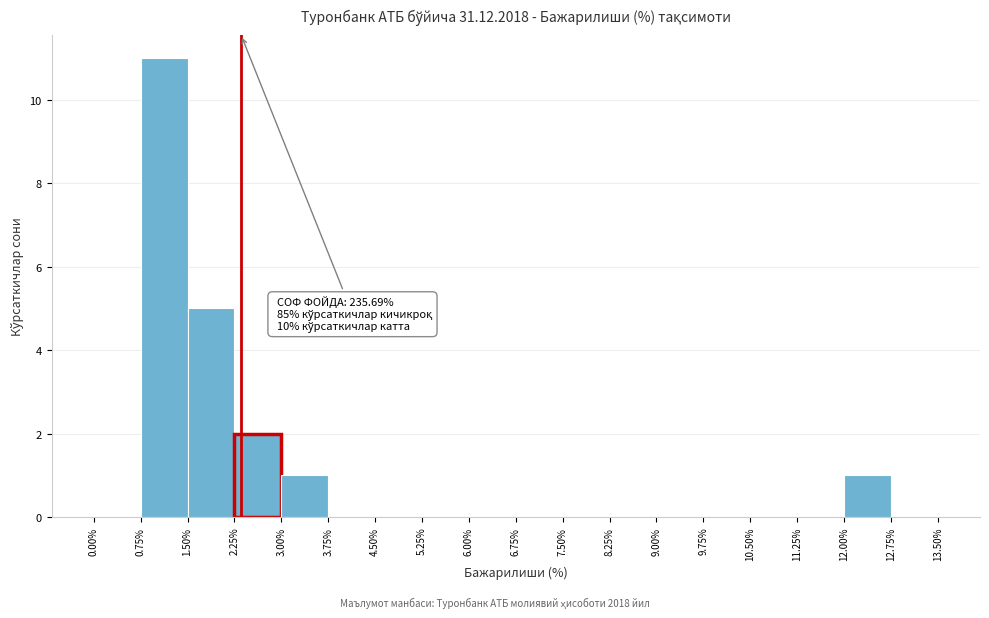

Over which range of the x-axis is the bar tallest?

0.75% to 1.50%